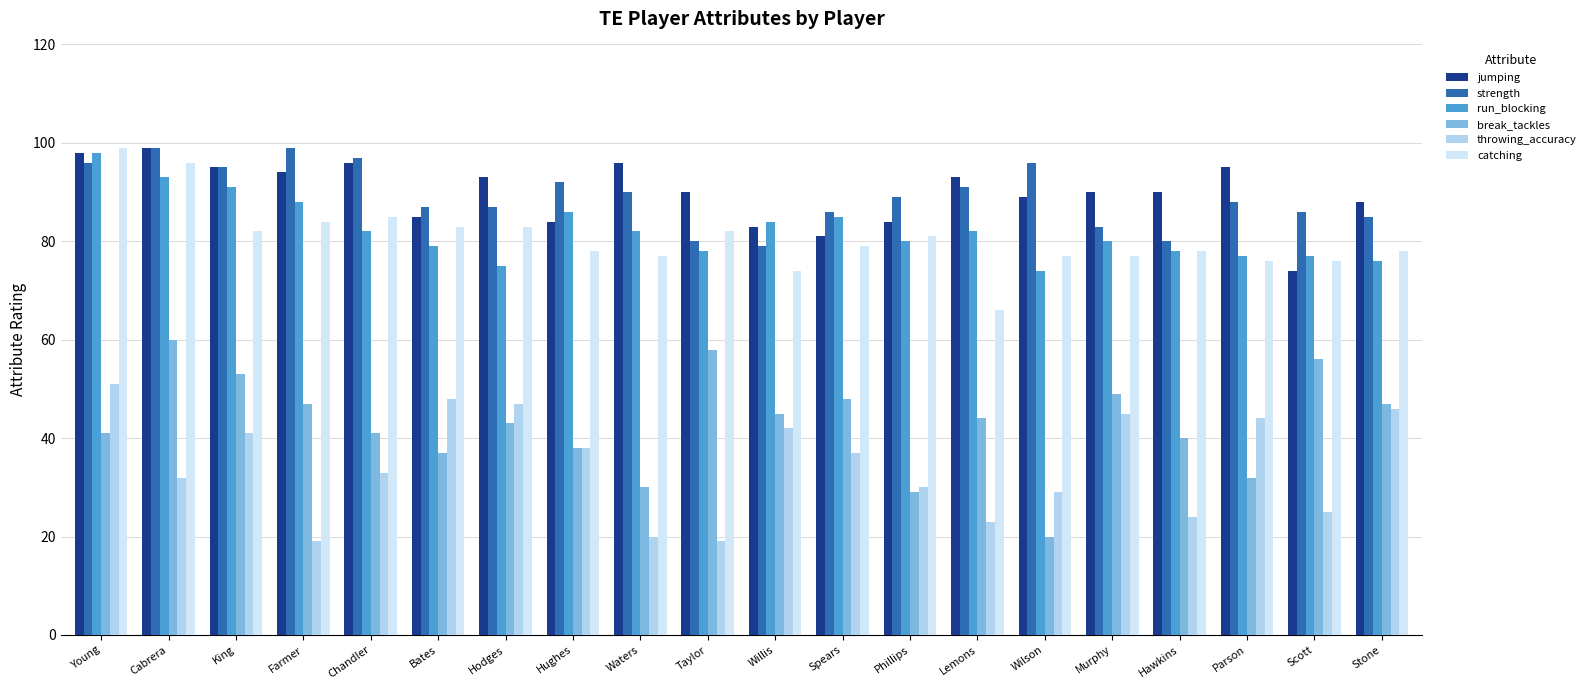

The throwing_accuracy series shows 42 at Willis. True or false?

True